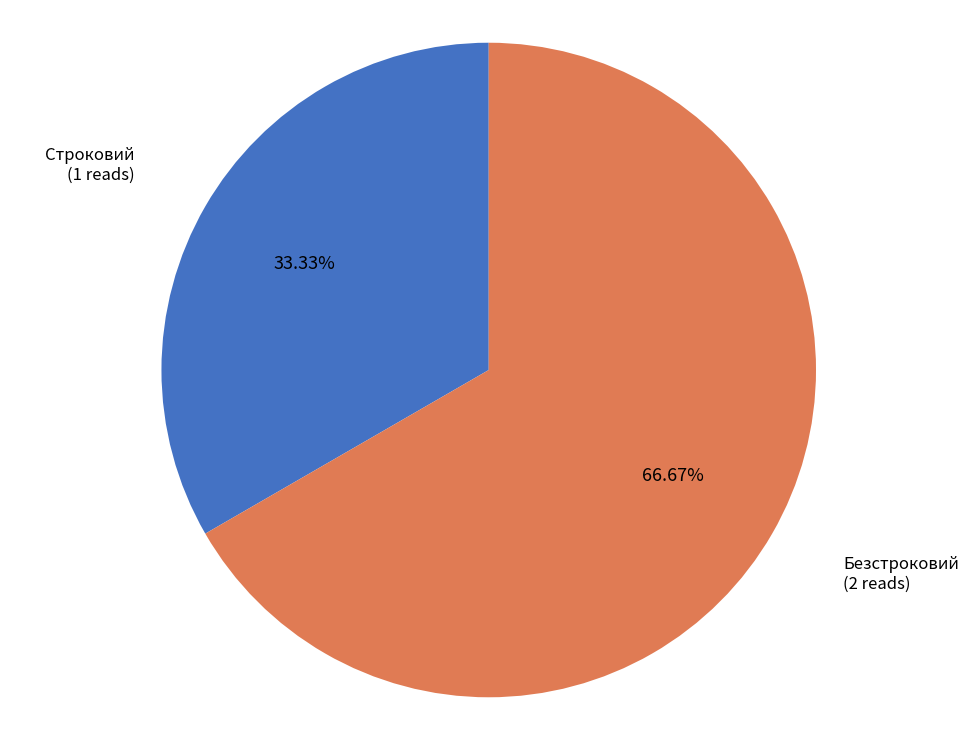

Is there any slice that represents more than half of the pie?

Yes